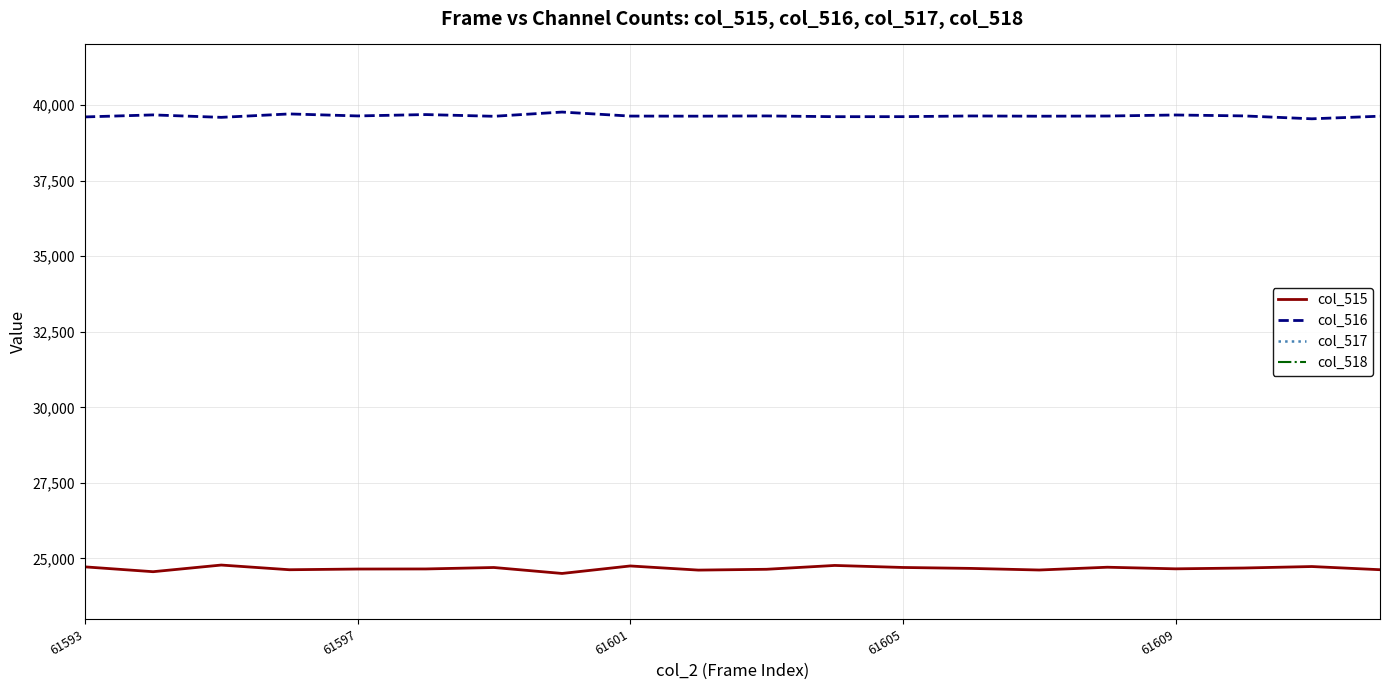

What is the lowest value of the col_516 series?

39541